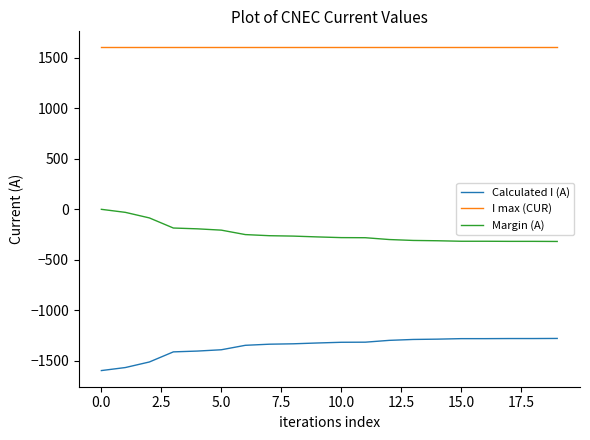

Rank the series by their average value, from lowest to highest.

Calculated I (A), Margin (A), I max (CUR)